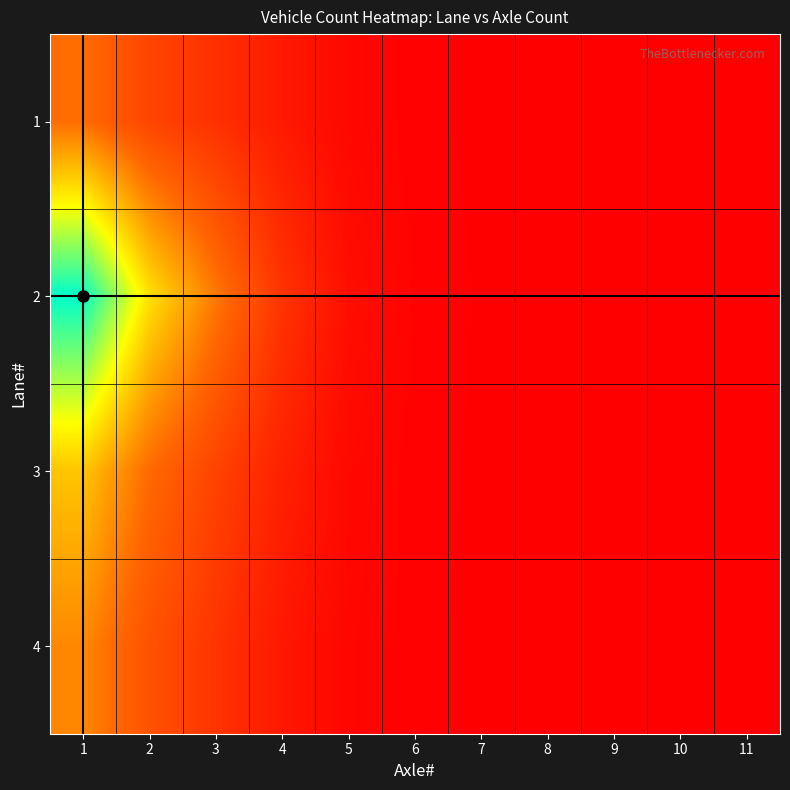

What is the total value across all series at 2?

2628